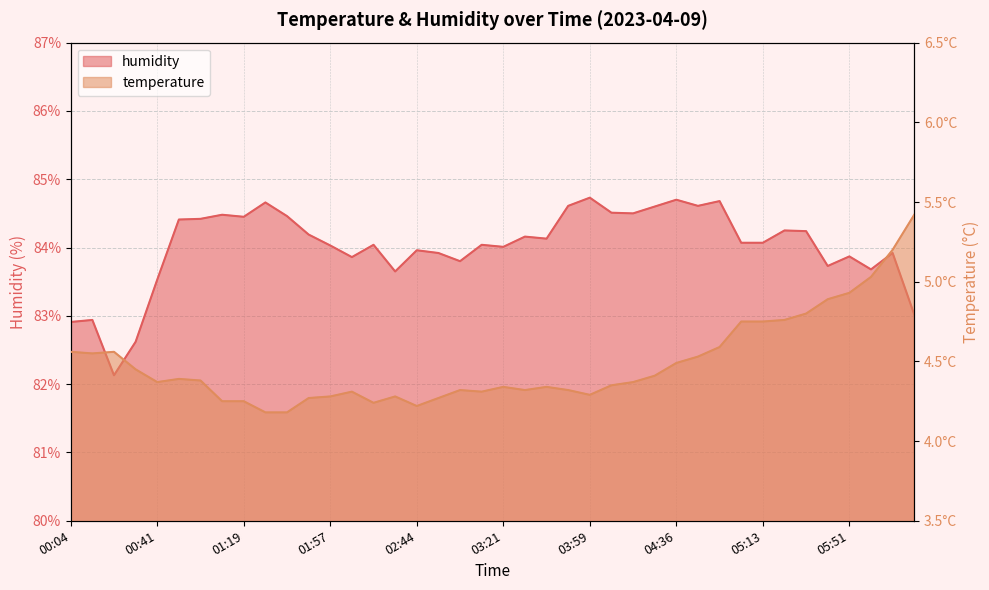

Reading left to right, what are all the values shown in this chart?

temperature: 00:04=4.6	00:13=4.5	00:22=4.6	00:32=4.5	00:41=4.4	00:51=4.4	01:00=4.4	01:09=4.2	01:19=4.2	01:29=4.2	01:38=4.2	01:48=4.3	01:57=4.3	02:16=4.3	02:25=4.2	02:34=4.3	02:44=4.2	02:53=4.3	03:03=4.3	03:12=4.3	03:21=4.3	03:31=4.3	03:40=4.3	03:49=4.3	03:59=4.3	04:08=4.3	04:17=4.4	04:27=4.4	04:36=4.5	04:45=4.5	04:55=4.6	05:04=4.8	05:13=4.8	05:23=4.8	05:32=4.8	05:41=4.9	05:51=4.9	06:00=5.0	06:10=5.2	06:19=5.4
humidity: 00:04=82.9	00:13=82.9	00:22=82.1	00:32=82.6	00:41=83.5	00:51=84.4	01:00=84.4	01:09=84.5	01:19=84.5	01:29=84.7	01:38=84.5	01:48=84.2	01:57=84.0	02:16=83.9	02:25=84.0	02:34=83.7	02:44=84.0	02:53=83.9	03:03=83.8	03:12=84.0	03:21=84.0	03:31=84.2	03:40=84.1	03:49=84.6	03:59=84.7	04:08=84.5	04:17=84.5	04:27=84.6	04:36=84.7	04:45=84.6	04:55=84.7	05:04=84.1	05:13=84.1	05:23=84.2	05:32=84.2	05:41=83.7	05:51=83.9	06:00=83.7	06:10=83.9	06:19=83.0